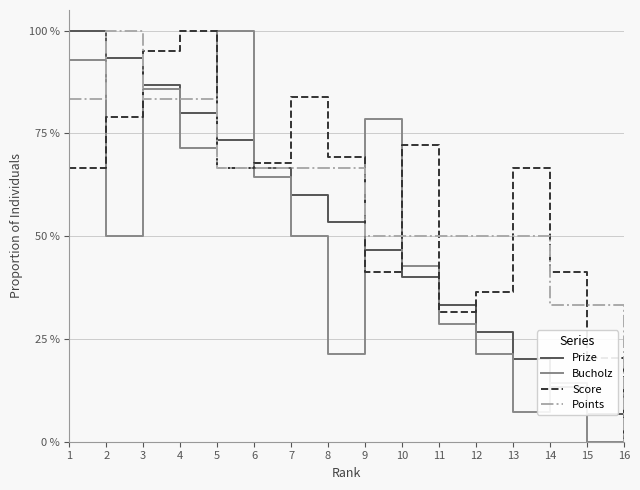

Does the chart have visible grid lines?

Yes